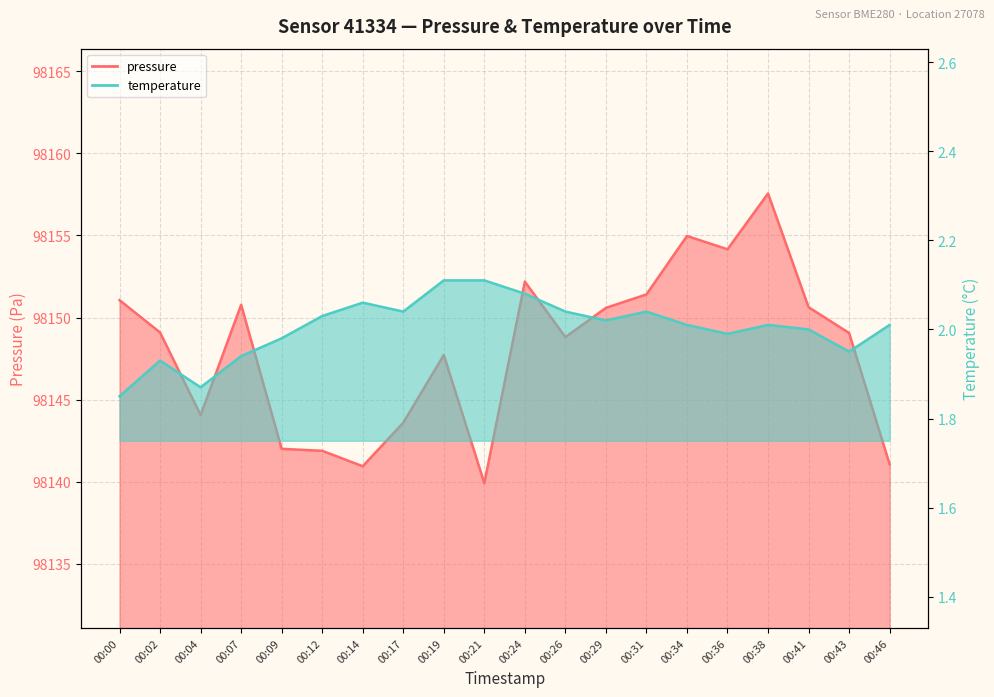

True or false: pressure and temperature intersect in this chart.

False